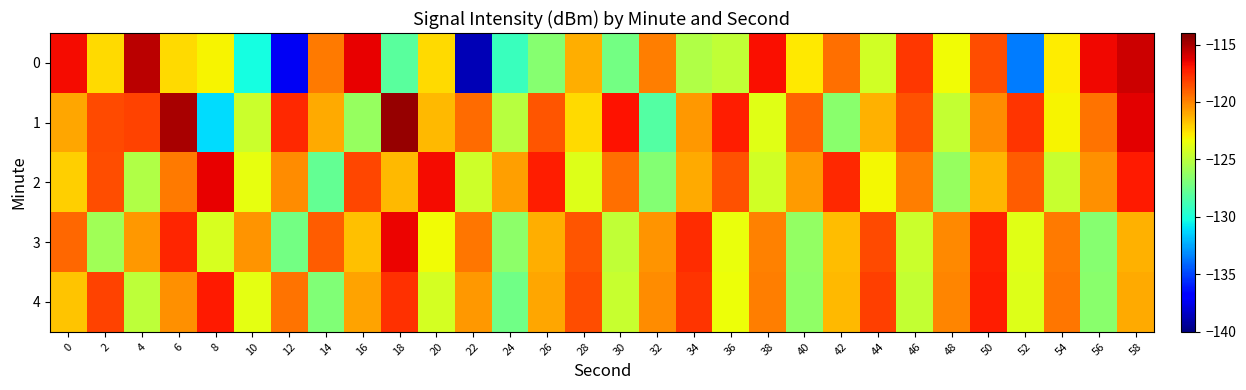

Reading left to right, what are all the values shown in this chart?

0: 0=-116.6	2=-122.4	4=-115.4	6=-122.3	8=-123.1	10=-130.2	12=-137.3	14=-119.7	16=-116.4	18=-128.0	20=-122.4	22=-138.7	24=-129.1	26=-126.6	28=-121.1	30=-127.3	32=-119.9	34=-125.3	36=-124.8	38=-116.8	40=-122.8	42=-119.4	44=-124.3	46=-117.9	48=-123.3	50=-118.6	52=-133.5	54=-122.9	56=-116.6	58=-115.8
1: 0=-121.0	2=-118.4	4=-118.3	6=-115.0	8=-131.1	10=-124.5	12=-117.5	14=-121.1	16=-126.1	18=-114.6	20=-121.5	22=-119.3	24=-125.1	26=-118.7	28=-122.4	30=-116.9	32=-128.3	34=-120.6	36=-117.2	38=-123.8	40=-119.1	42=-126.5	44=-121.3	46=-118.6	48=-124.7	50=-120.2	52=-117.8	54=-123.1	56=-119.5	58=-116.3
2: 0=-122.1	2=-118.5	4=-125.3	6=-119.7	8=-116.4	10=-123.6	12=-120.2	14=-127.8	16=-118.3	18=-121.5	20=-116.7	22=-124.4	24=-120.8	26=-117.2	28=-123.9	30=-119.4	32=-126.7	34=-121.1	36=-118.6	38=-124.3	40=-120.7	42=-117.5	44=-123.2	46=-119.8	48=-126.1	50=-121.4	52=-118.9	54=-124.6	56=-120.3	58=-117.1
3: 0=-119.2	2=-125.8	4=-120.6	6=-117.4	8=-124.1	10=-120.5	12=-127.3	14=-118.9	16=-121.7	18=-116.5	20=-123.3	22=-119.6	24=-126.4	26=-121.2	28=-118.7	30=-124.8	32=-120.4	34=-117.6	36=-123.5	38=-119.9	40=-126.2	42=-121.6	44=-118.4	46=-124.5	48=-120.1	50=-117.3	52=-123.8	54=-119.7	56=-126.6	58=-121.3
4: 0=-121.8	2=-118.2	4=-124.9	6=-120.3	8=-117.1	10=-123.7	12=-119.5	14=-126.8	16=-120.9	18=-117.7	20=-124.2	22=-120.6	24=-127.4	26=-121.0	28=-118.5	30=-124.6	32=-120.2	34=-117.8	36=-123.4	38=-119.8	40=-126.3	42=-121.5	44=-118.1	46=-124.7	48=-120.0	50=-117.2	52=-123.9	54=-119.6	56=-126.5	58=-121.1